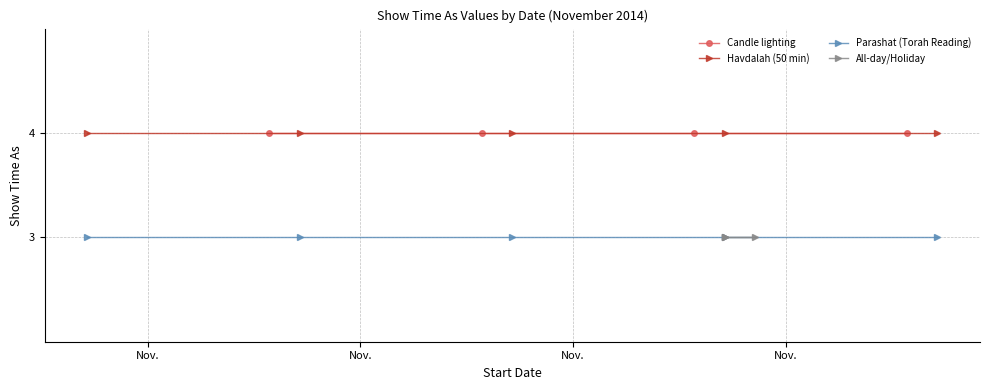

True or false: Parashat (Torah Reading) and Havdalah (50 min) intersect in this chart.

False